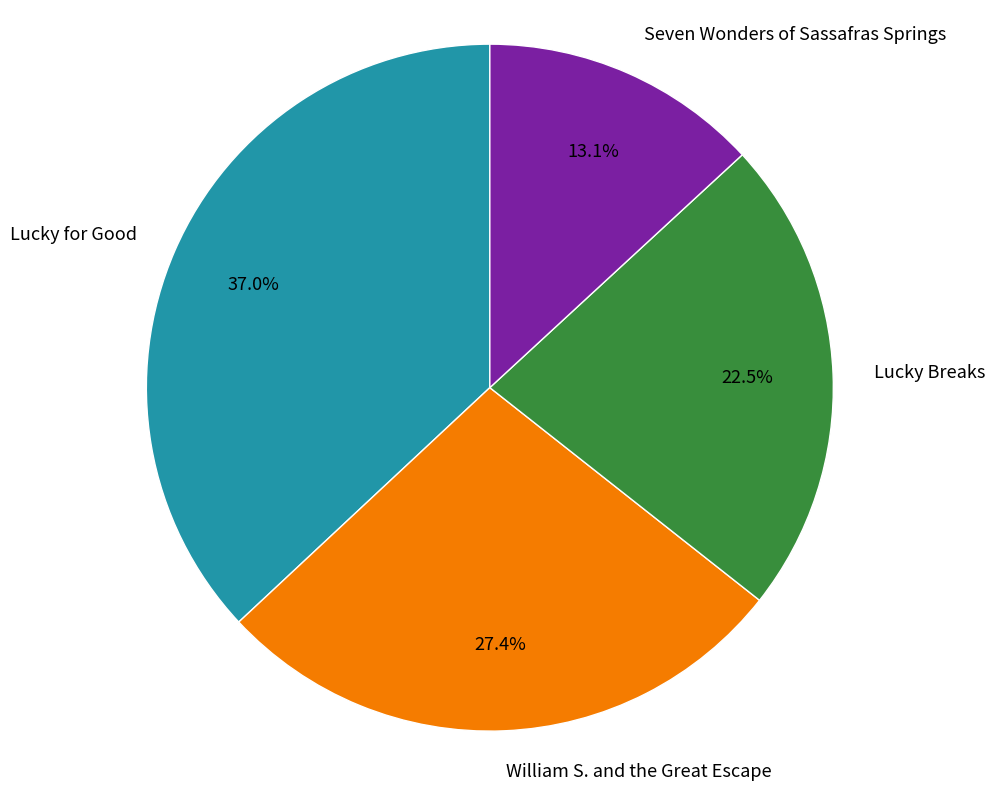

Which slice is the largest?

Lucky for Good